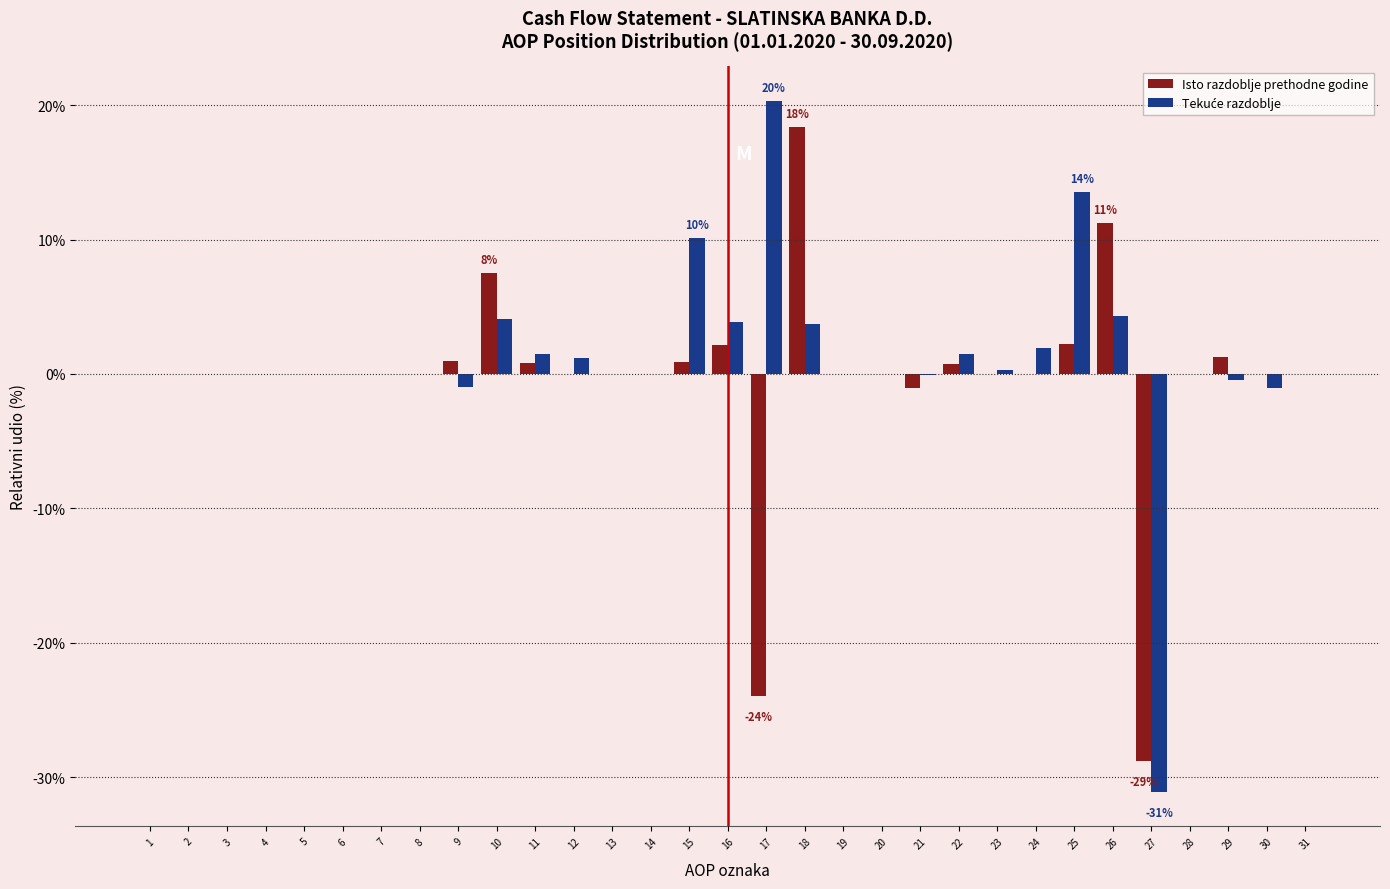

At which category is the sum across all series the highest?

18